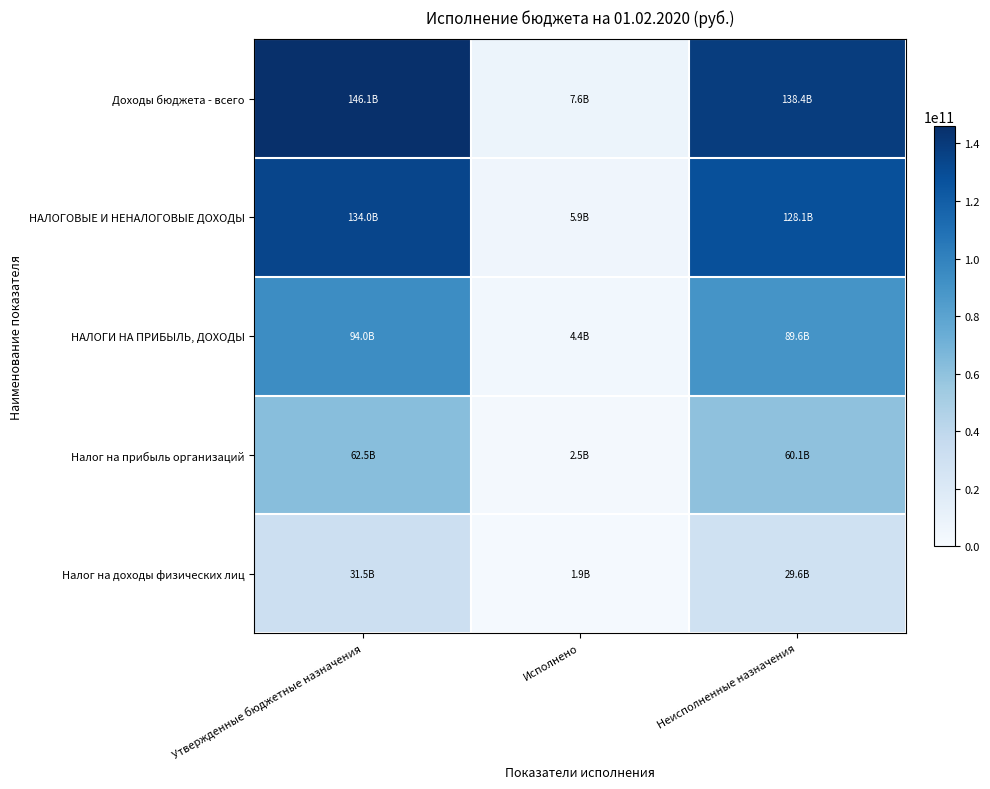

Reading right to left, what are all the values shown in this chart?

Доходы бюджета - всего: Неисполненные назначения=138412569631.8	Исполнено=7644267568.2	Утвержденные бюджетные назначения=146056837200.0
НАЛОГОВЫЕ И НЕНАЛОГОВЫЕ ДОХОДЫ: Неисполненные назначения=128092680291.5	Исполнено=5895970408.5	Утвержденные бюджетные назначения=133988650700.0
НАЛОГИ НА ПРИБЫЛЬ, ДОХОДЫ: Неисполненные назначения=89642735639.1	Исполнено=4395653660.9	Утвержденные бюджетные назначения=94038389300.0
Налог на прибыль организаций: Неисполненные назначения=60069040165.4	Исполнено=2458891134.6	Утвержденные бюджетные назначения=62527931300.0
Налог на доходы физических лиц: Неисполненные назначения=29573695473.7	Исполнено=1936762526.3	Утвержденные бюджетные назначения=31510458000.0